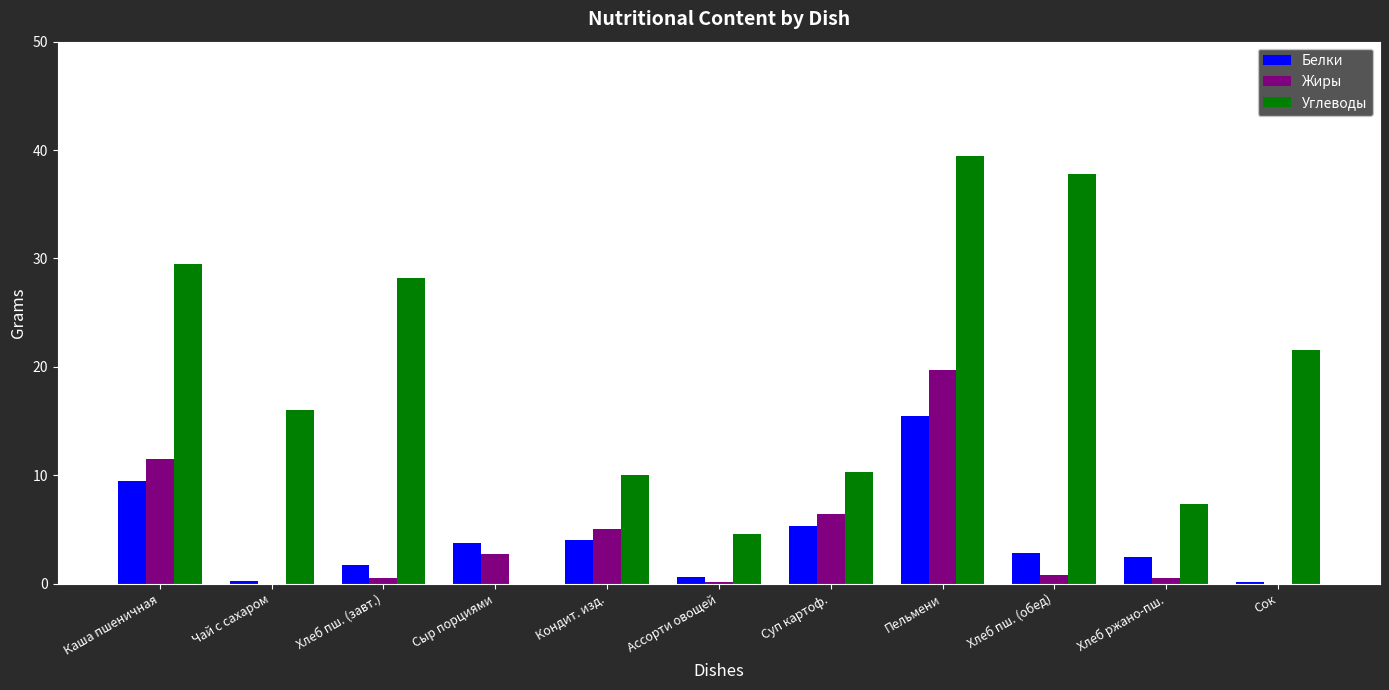

What is the highest value of the Углеводы series?

39.5